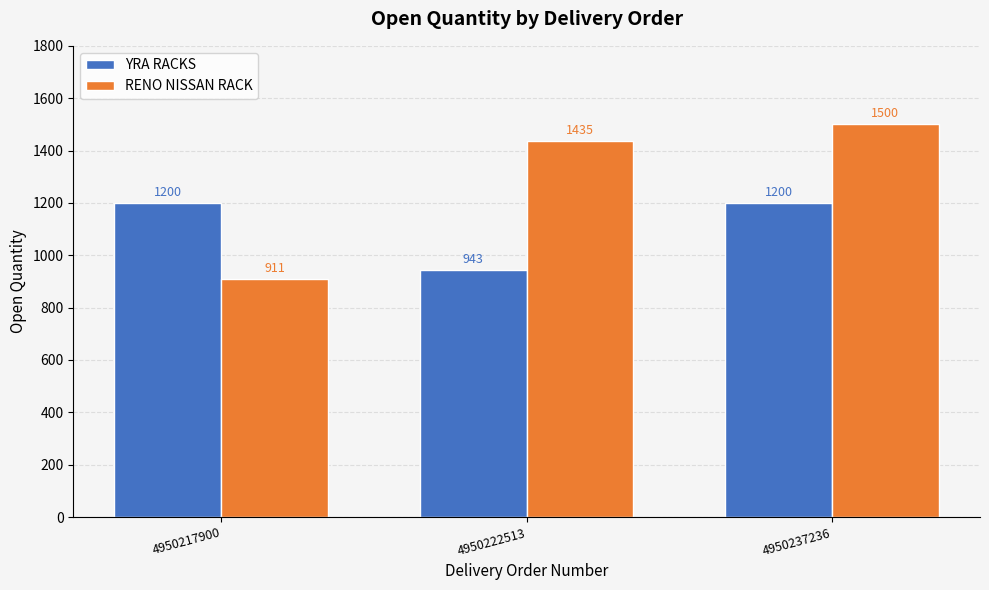

How many YRA RACKS values are between 943 and 1200?

3